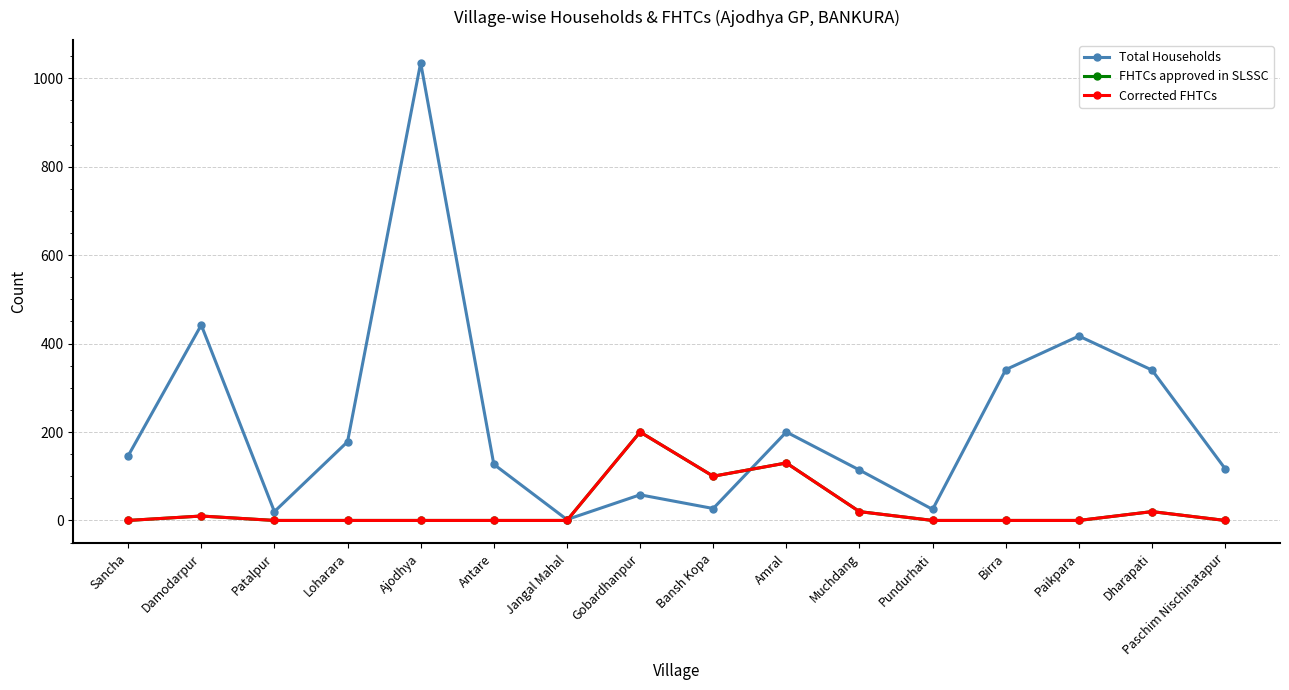

Where is FHTCs approved in SLSSC nearest to the value 100?

Bansh Kopa